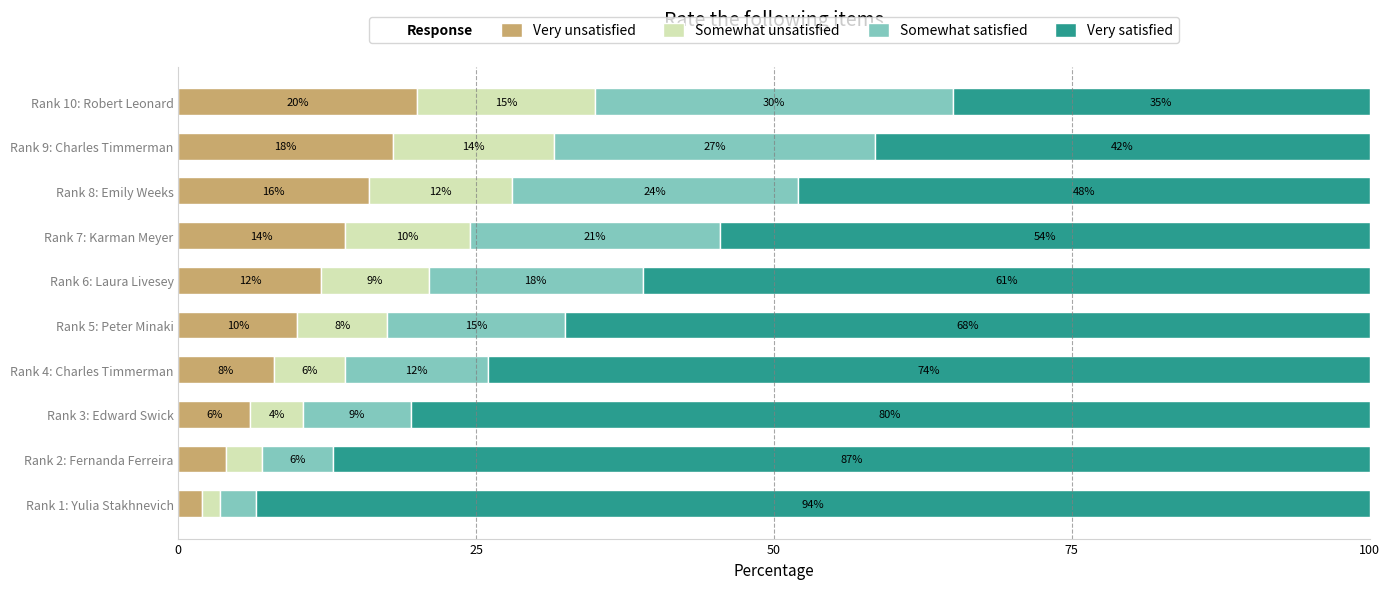

At which label does Very unsatisfied reach its peak?

Rank 10: Robert Leonard